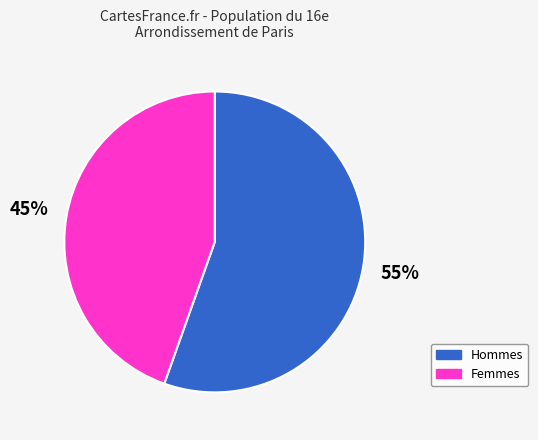

To the nearest percent, what is the average slice percentage?

50%